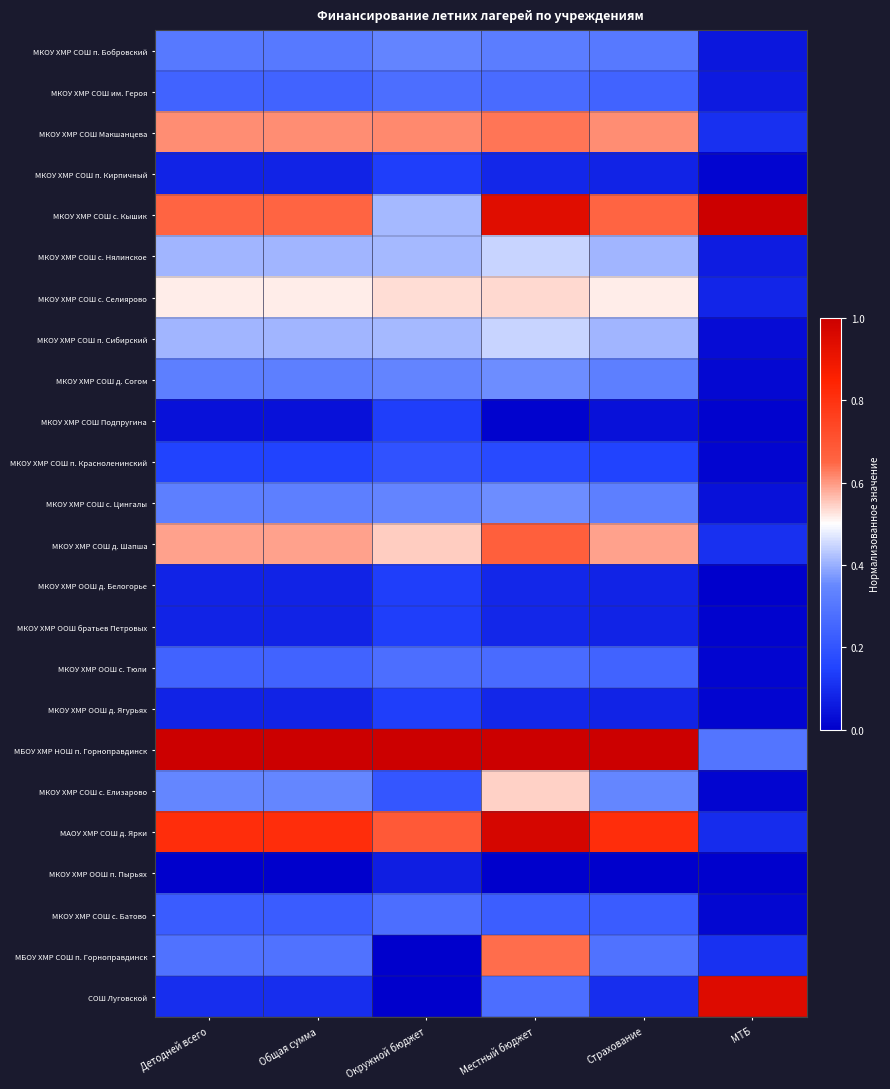

List the series in order of their peak value, lowest first.

МКОУ ХМР ООШ п. Пырьях, МКОУ ХМР СОШ п. Кирпичный, МКОУ ХМР СОШ Подпругина, МКОУ ХМР ООШ д. Белогорье, МКОУ ХМР ООШ братьев Петровых, МКОУ ХМР ООШ д. Ягурьях, МКОУ ХМР СОШ п. Красноленинский, МКОУ ХМР СОШ им. Героя, МКОУ ХМР ООШ с. Тюли, МКОУ ХМР СОШ с. Батово, МКОУ ХМР СОШ п. Бобровский, МКОУ ХМР СОШ д. Согом, МКОУ ХМР СОШ с. Цингалы, МКОУ ХМР СОШ с. Нялинское, МКОУ ХМР СОШ п. Сибирский, МКОУ ХМР СОШ с. Селиярово, МКОУ ХМР СОШ с. Елизарово, МКОУ ХМР СОШ Макшанцева, МБОУ ХМР СОШ п. Горноправдинск, МКОУ ХМР СОШ д. Шапша, СОШ Луговской, МАОУ ХМР СОШ д. Ярки, МКОУ ХМР СОШ с. Кышик, МБОУ ХМР НОШ п. Горноправдинск